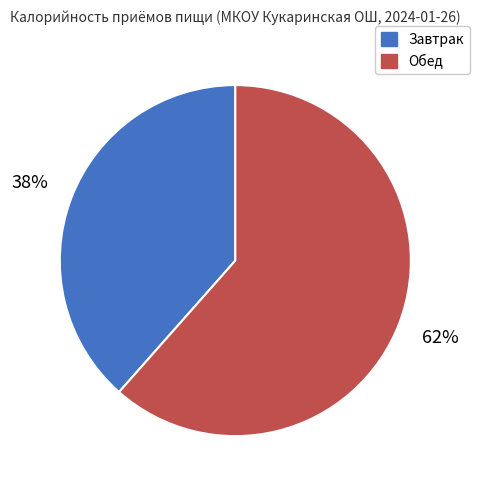

True or false: Обед accounts for 62% of the total.

True